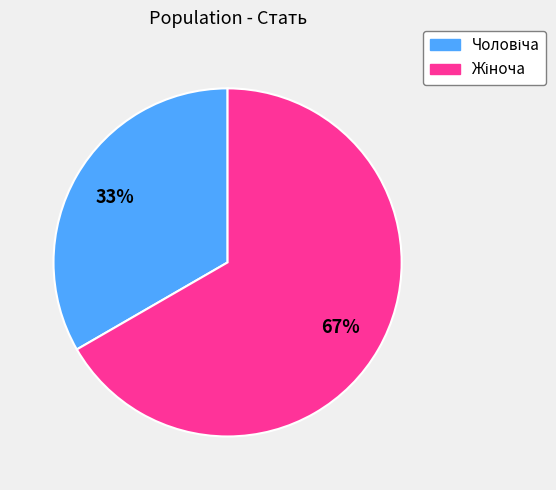

Does any single category account for the majority?

Yes